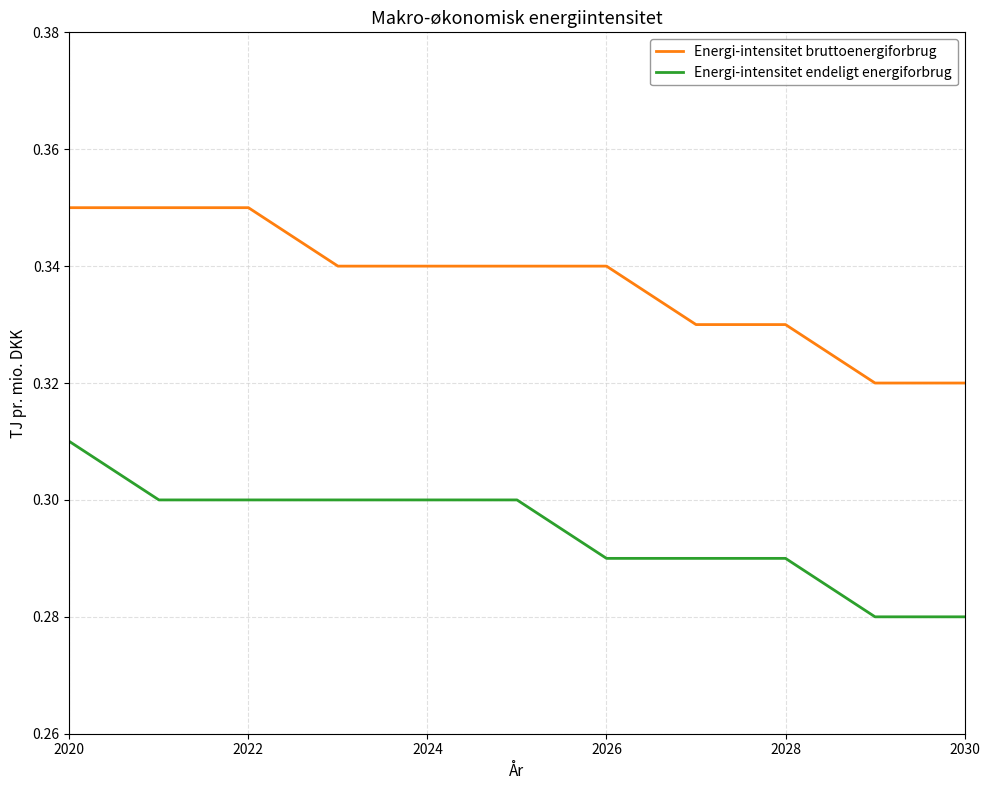

List the series in order of their overall mean, lowest first.

Energi-intensitet endeligt energiforbrug, Energi-intensitet bruttoenergiforbrug